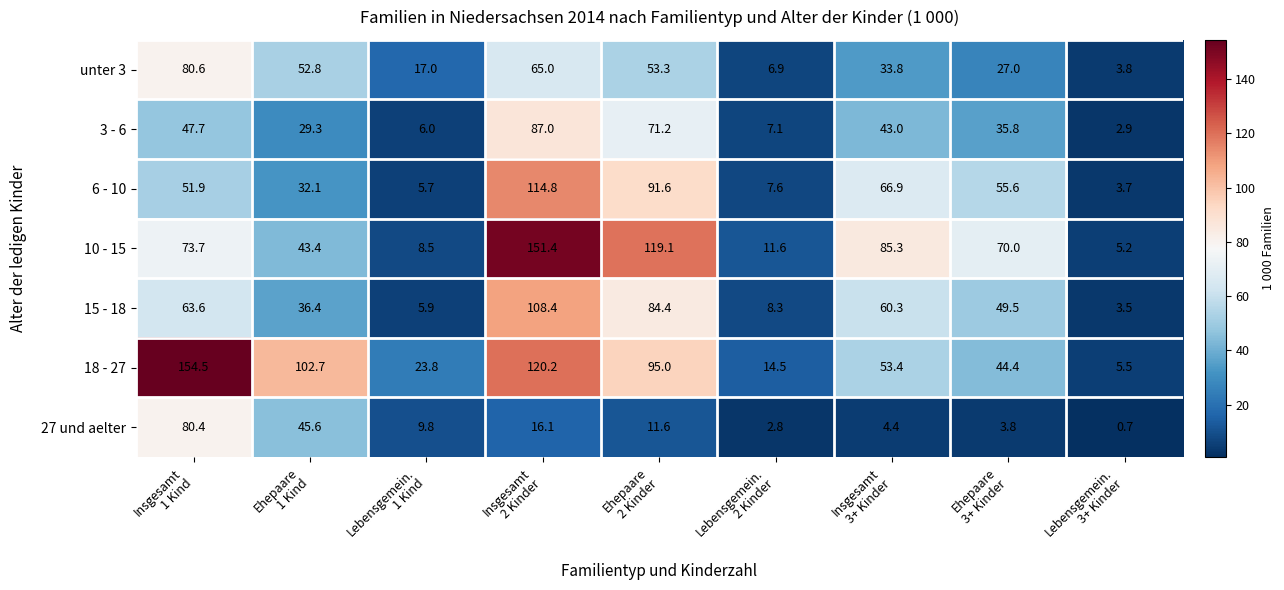

What is the sum of all 27 und aelter values?

175.2